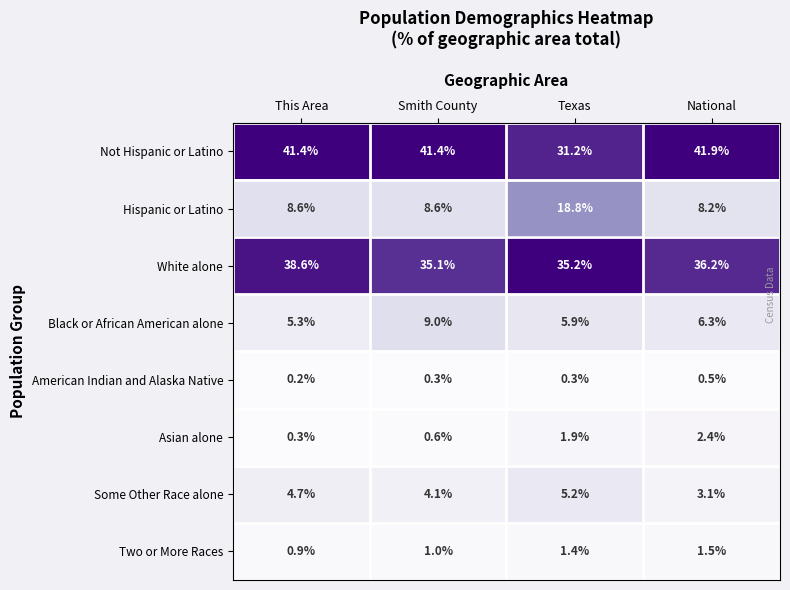

List the series in order of their peak value, highest first.

Not Hispanic or Latino, White alone, Hispanic or Latino, Black or African American alone, Some Other Race alone, Asian alone, Two or More Races, American Indian and Alaska Native